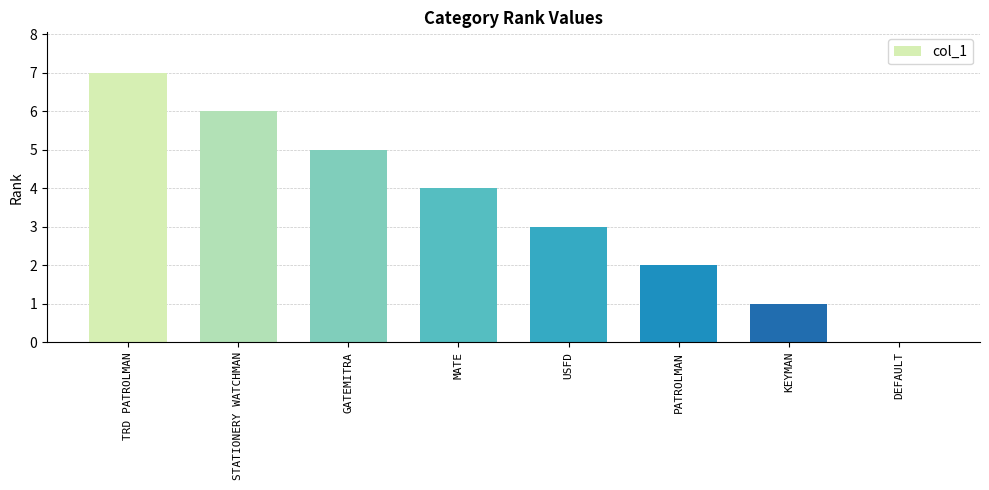

What is the approximate value at TRD PATROLMAN?

7